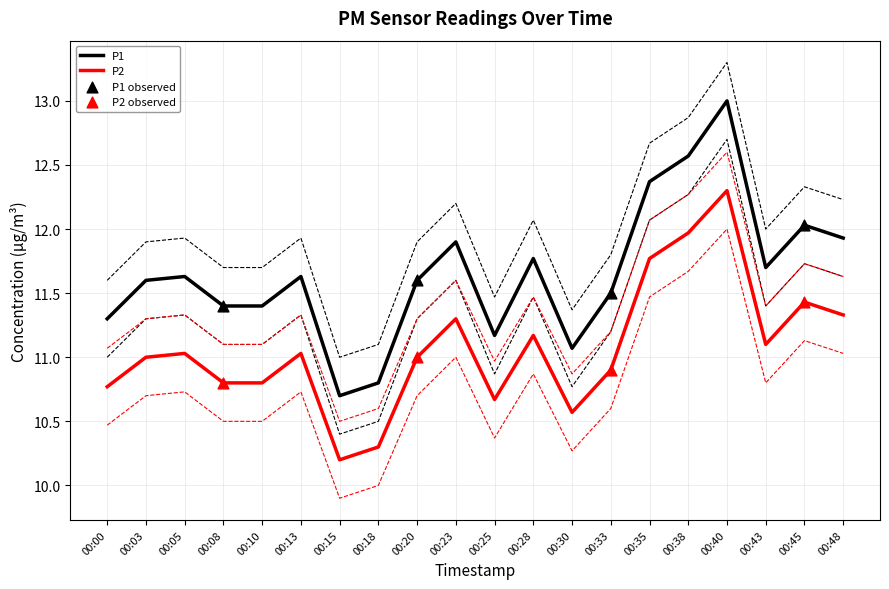

Is the value of P1 at 00:25 greater than the value of P2 at 00:38?

No